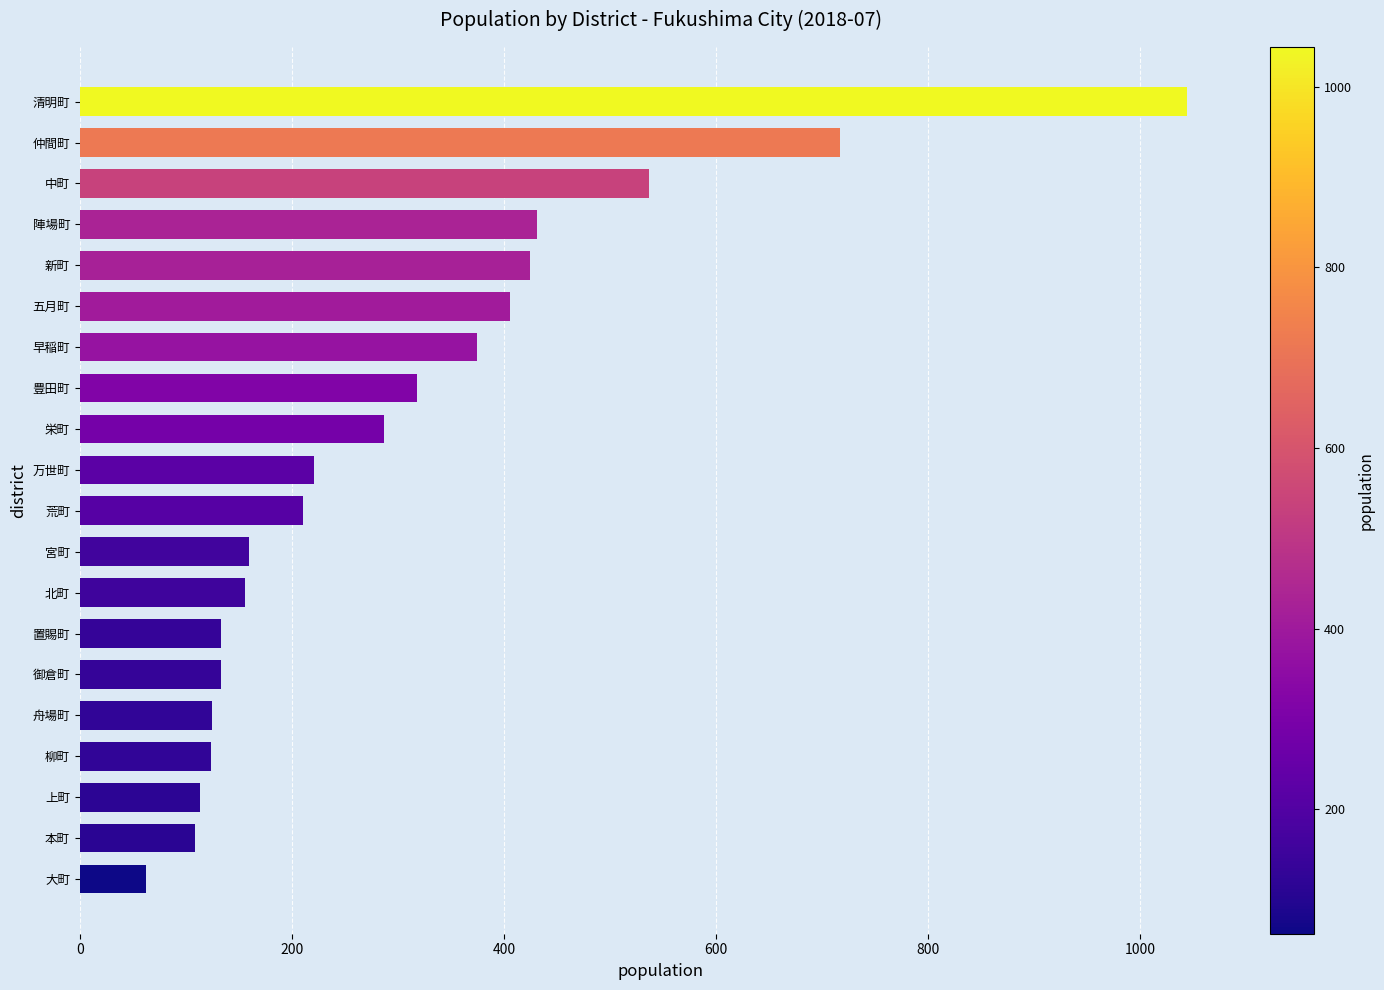

What is the label of the 2nd bar from the top?

仲間町